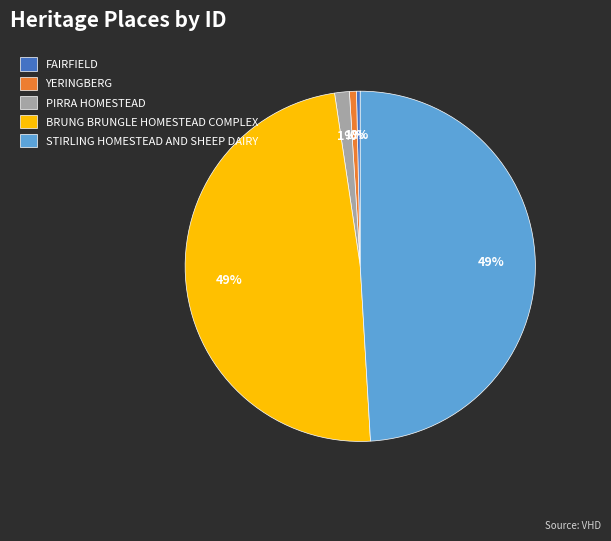

What percentage is the BRUNG BRUNGLE HOMESTEAD COMPLEX slice, to the nearest percent?

49%